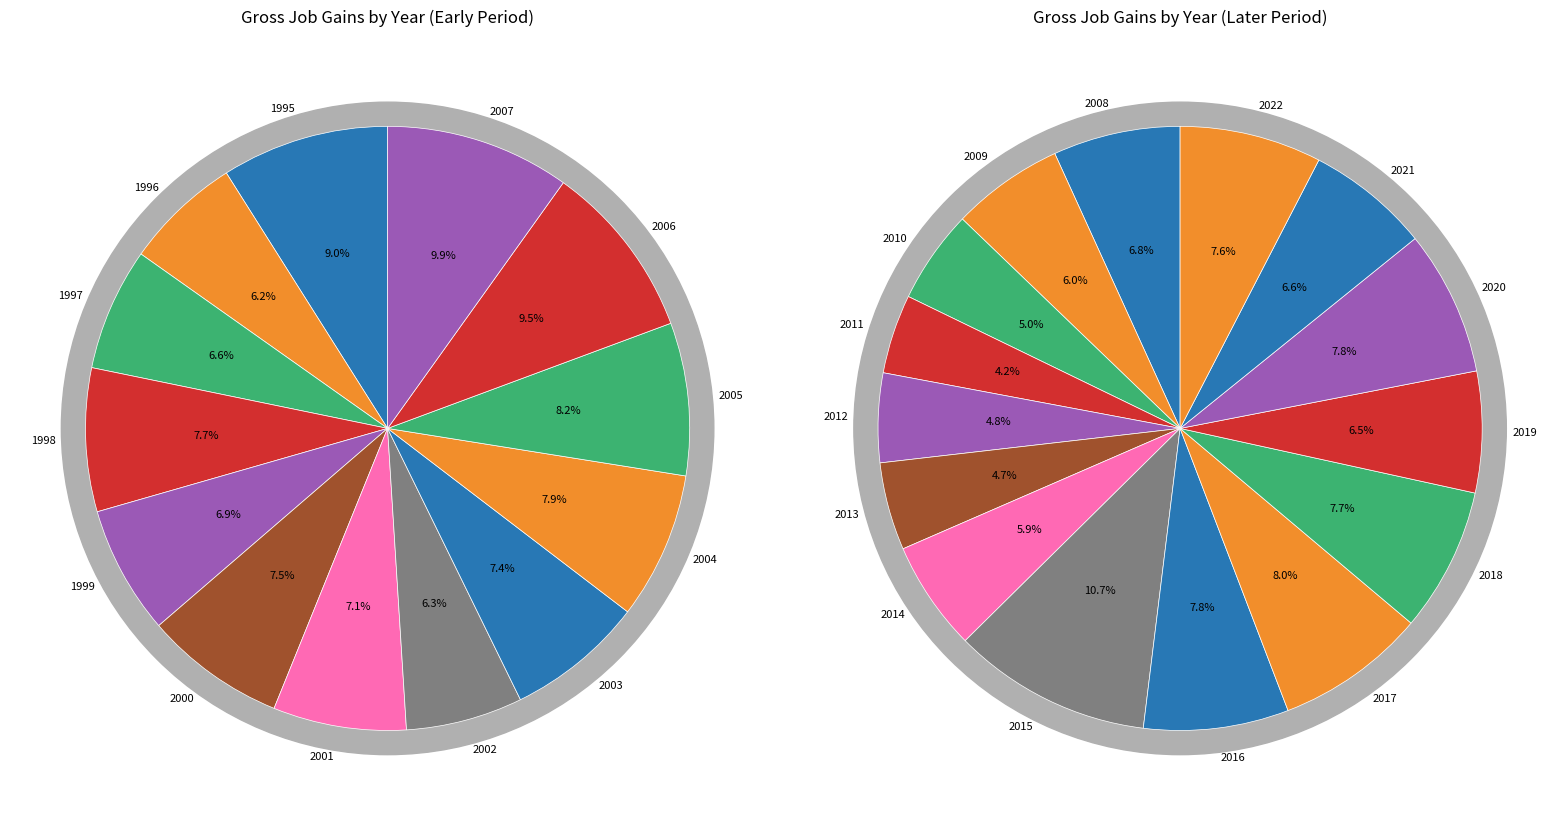

Between 1998 and 2020, which is larger?

2020